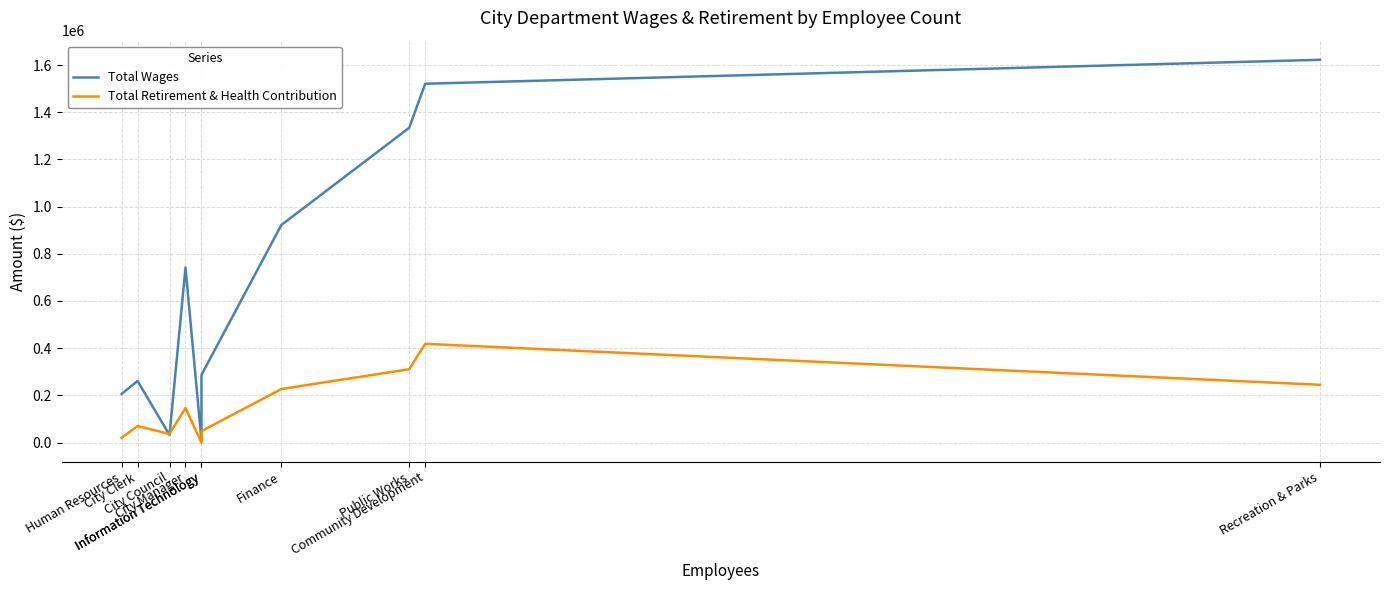

Which series has the largest total across all categories?

Total Wages